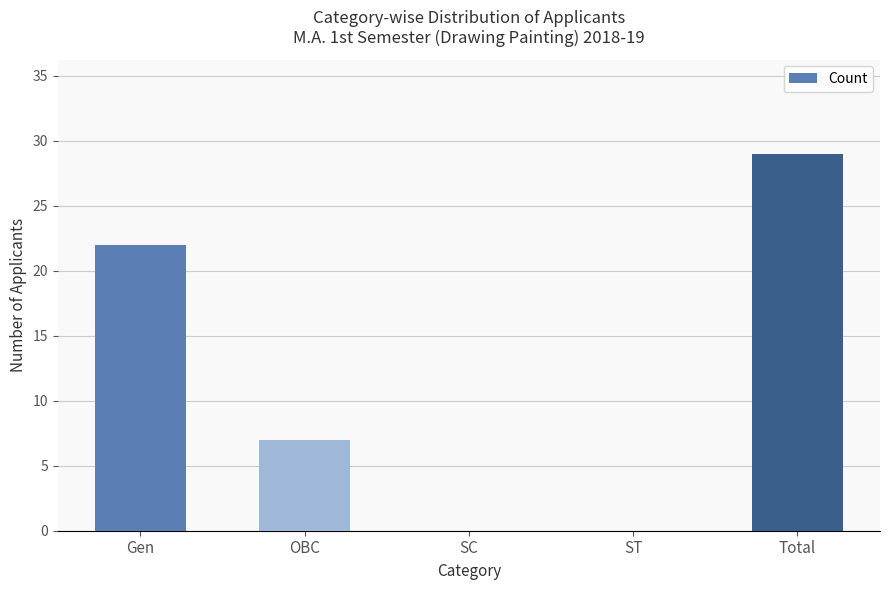

Which has a higher value, OBC or SC?

OBC